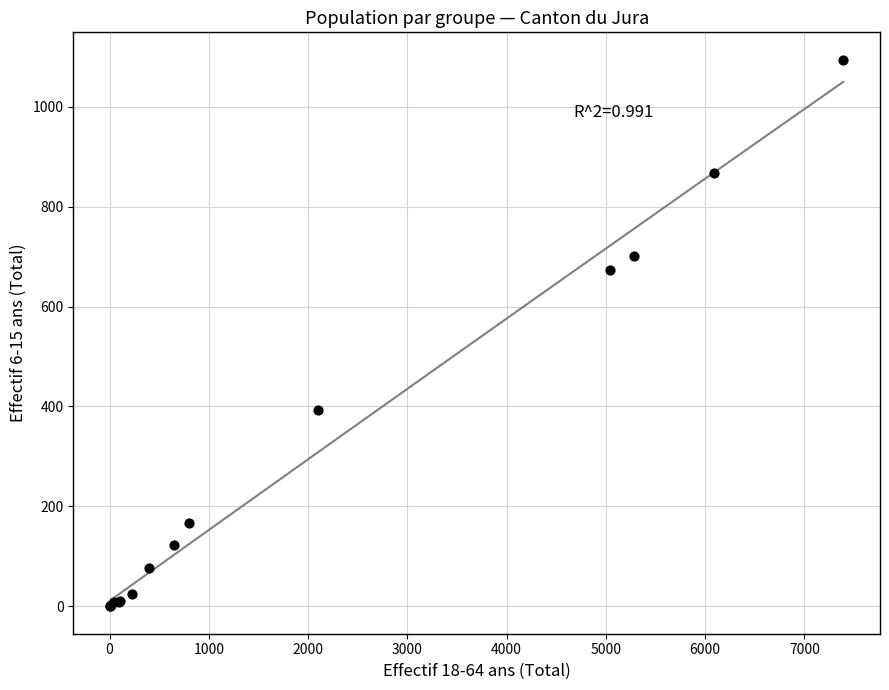

What Y value in the scatter plot is closest to 547?

673